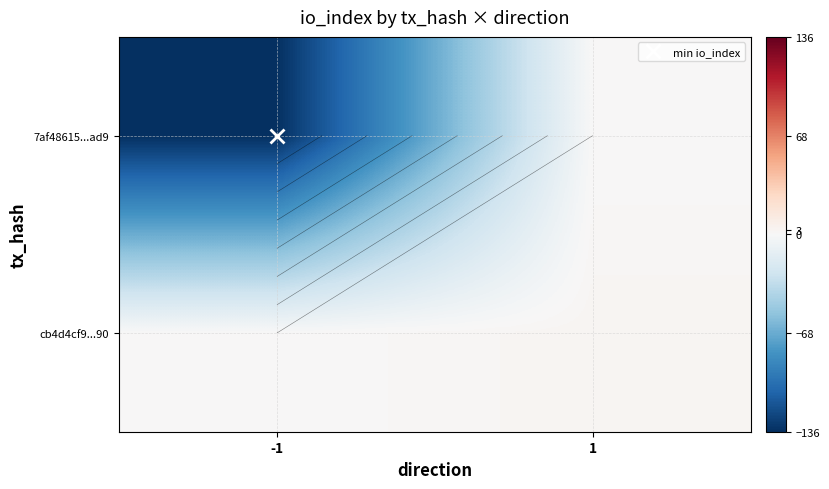

The value of 7af48615...ad9 at -1 is -214. True or false?

False